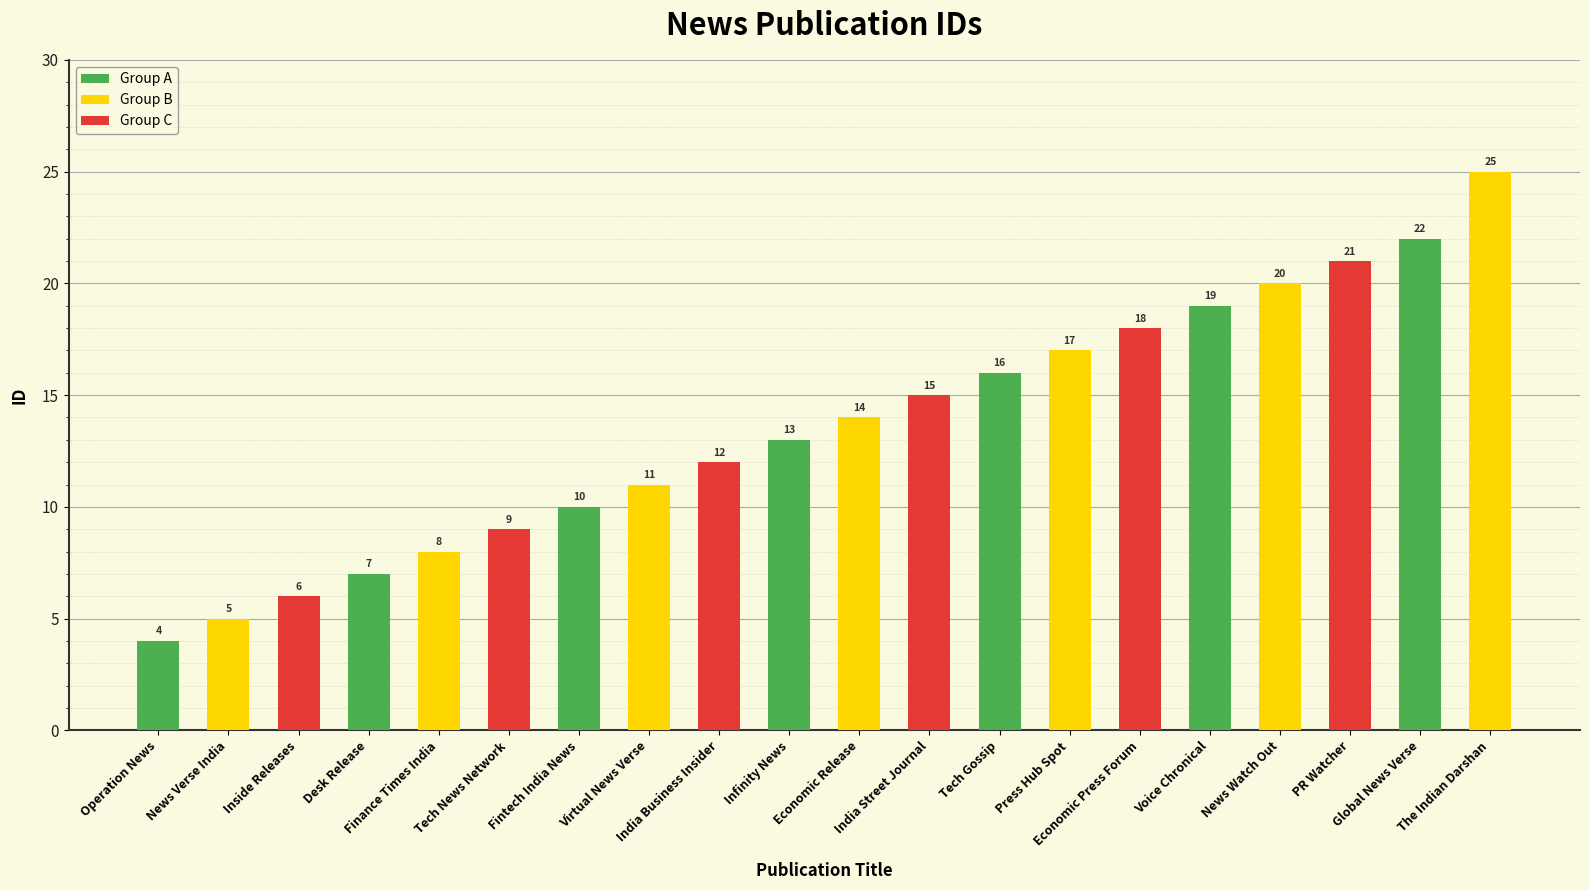

List the labels in order of value, smallest first.

Operation News, News Verse India, Inside Releases, Desk Release, Finance Times India, Tech News Network, Fintech India News, Virtual News Verse, India Business Insider, Infinity News, Economic Release, India Street Journal, Tech Gossip, Press Hub Spot, Economic Press Forum, Voice Chronical, News Watch Out, PR Watcher, Global News Verse, The Indian Darshan